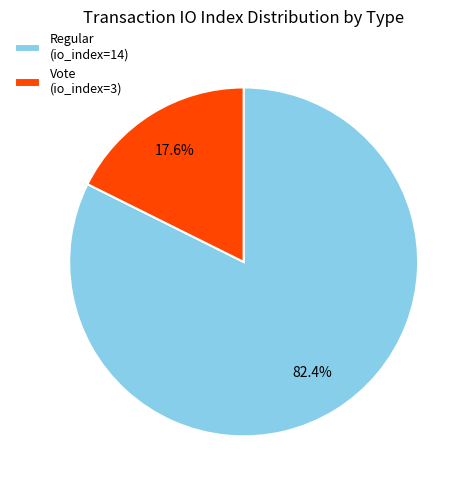

What percentage do Vote (io_index=3) and Regular (io_index=14) together represent?

100.0%